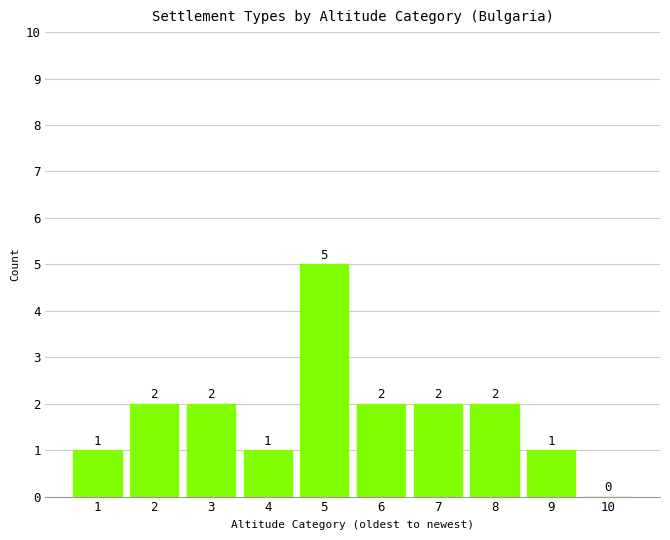

What is the sum of the values at 6 and 5?

7